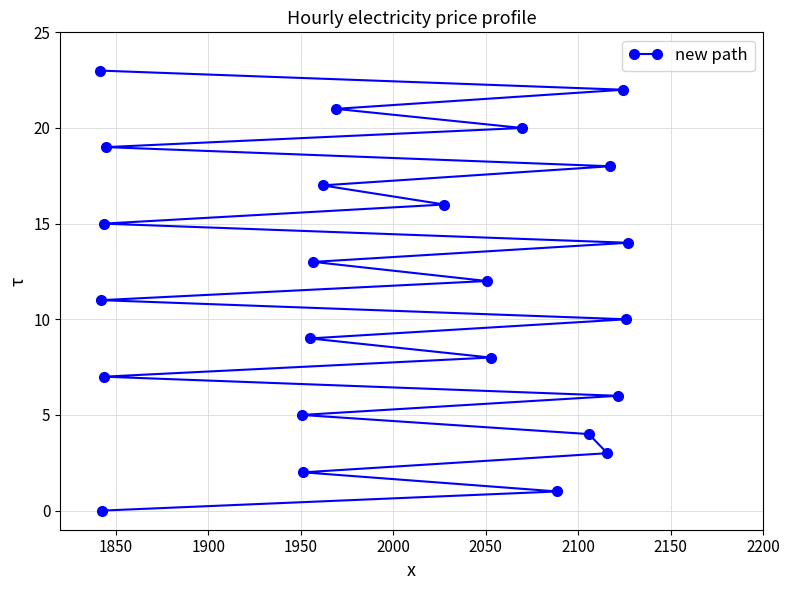

What is the sum of all values?

276